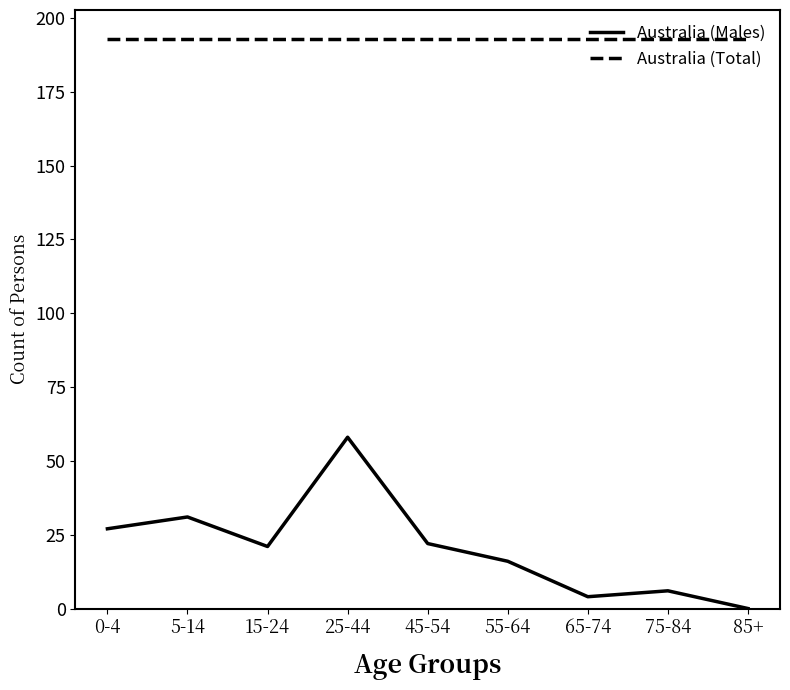

List the series in order of their peak value, highest first.

Australia (Total), Australia (Males)